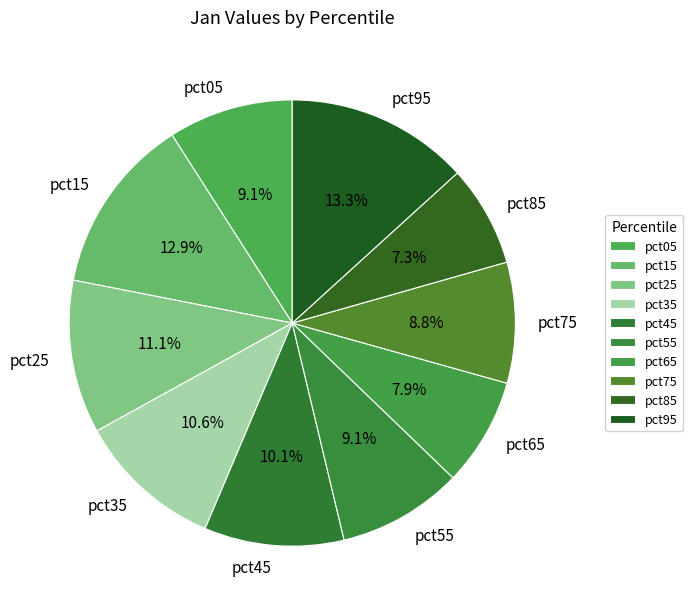

Which slice is the smallest?

pct85